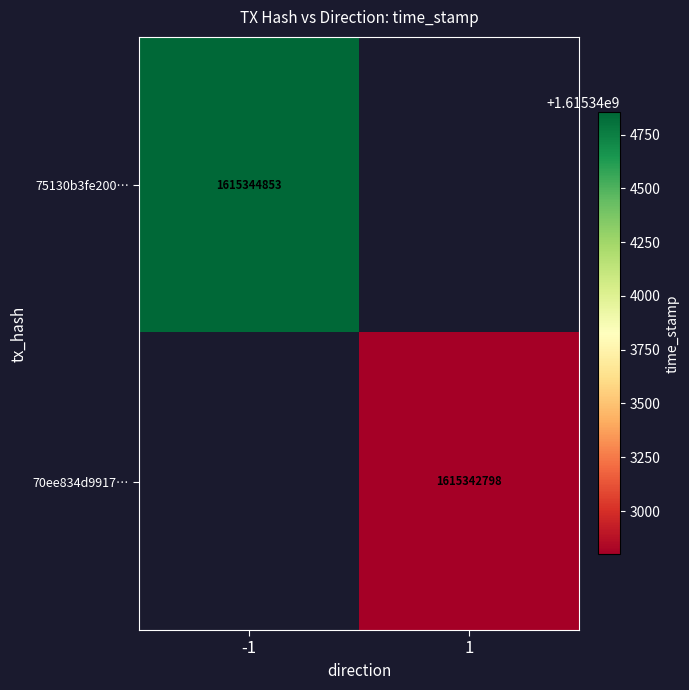

The value of 75130b3fe200… at -1 is 2832938186.7. True or false?

False